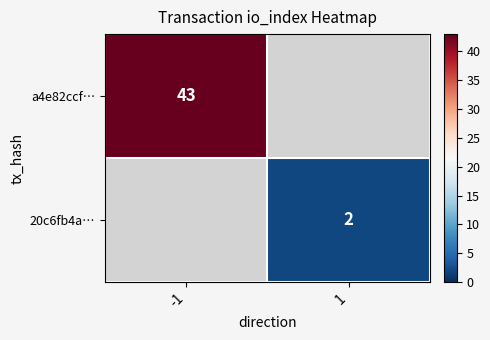

What is the greatest value displayed?

43.0